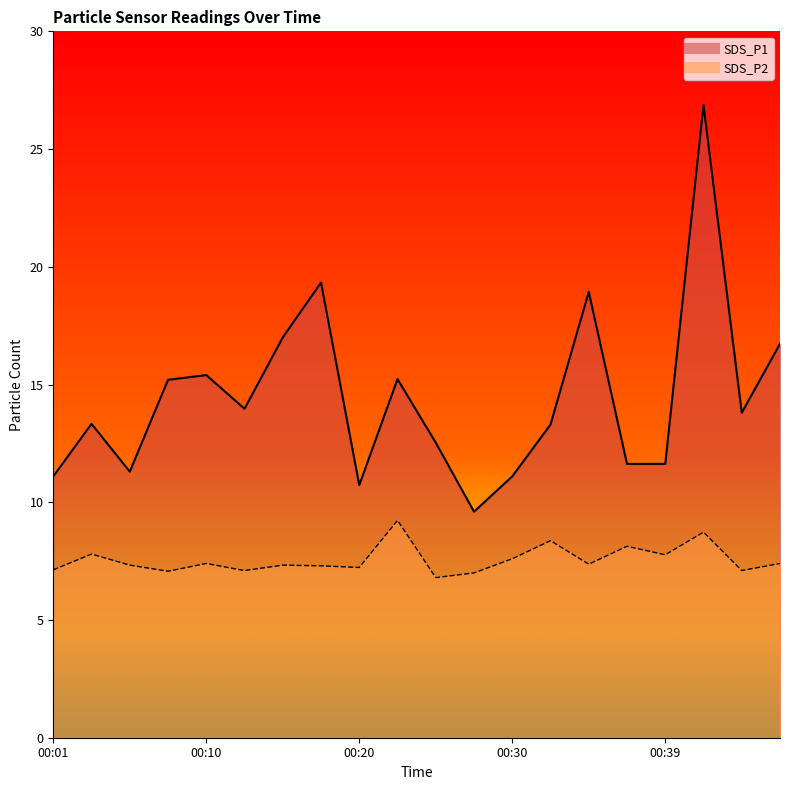

At which label is SDS_P1 closest to 18?

00:35